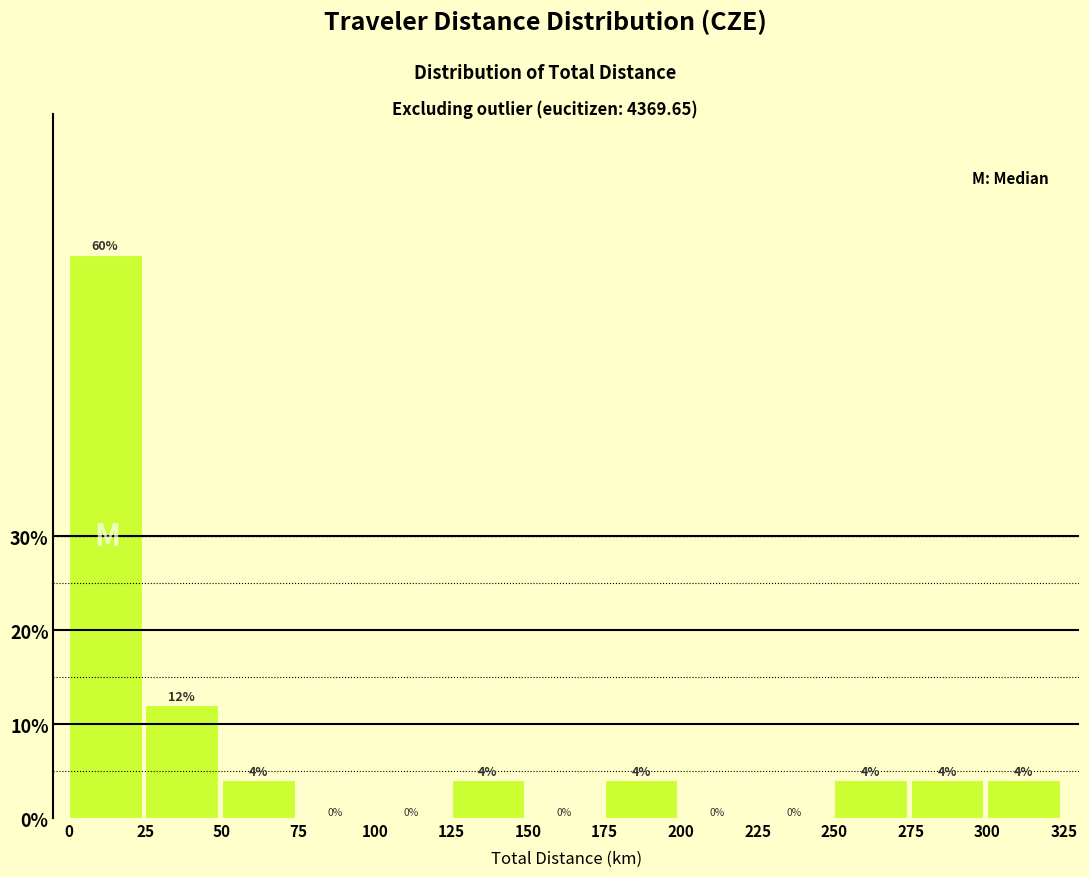

How tall is the bar that spans 300 to 325 on the x-axis?

4